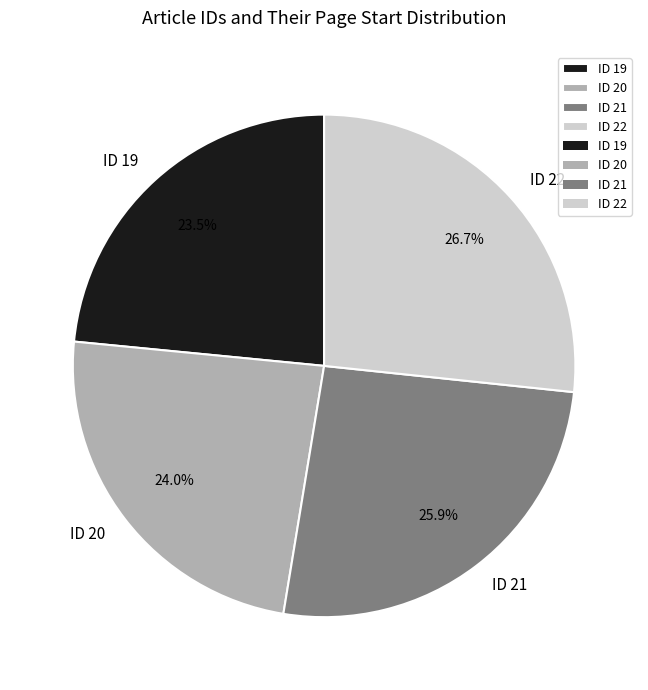

What percentage do ID 20 and ID 22 together represent?

50.6%